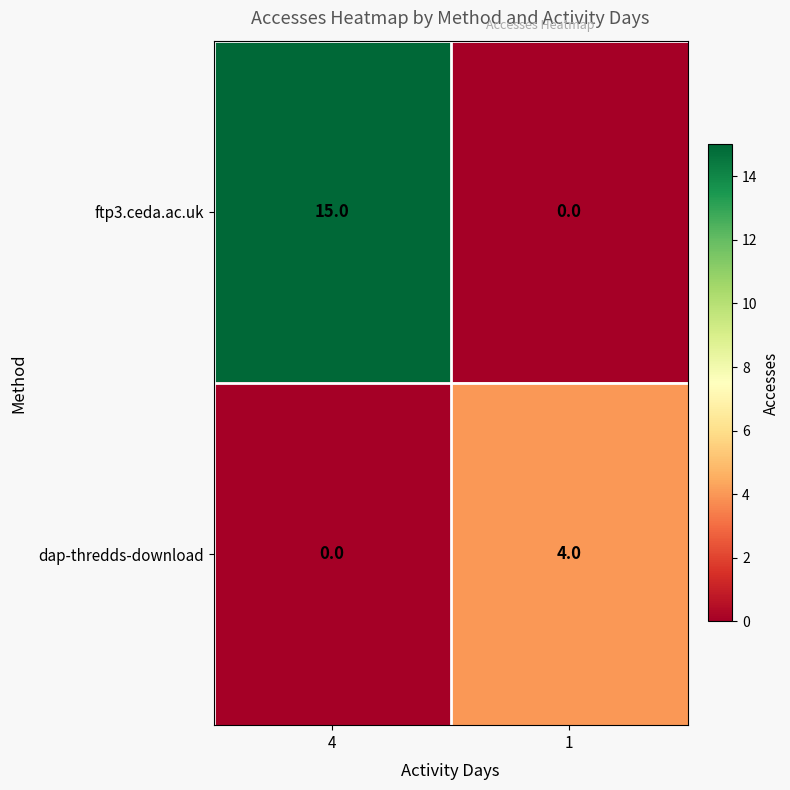

The dap-thredds-download series shows 4 at 1. True or false?

True